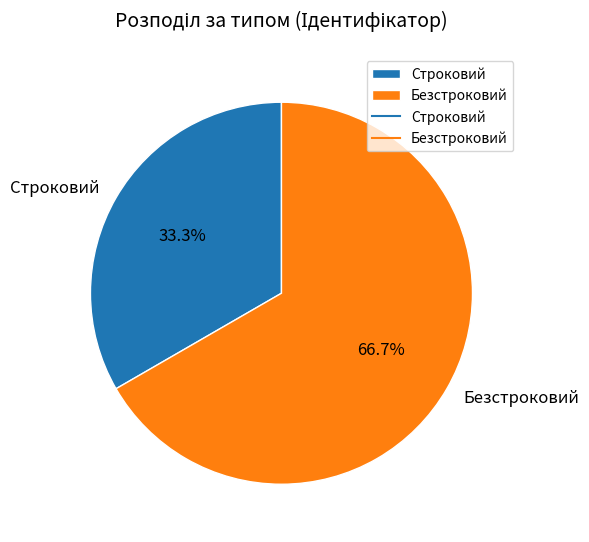

Which slice is the smallest?

Строковий